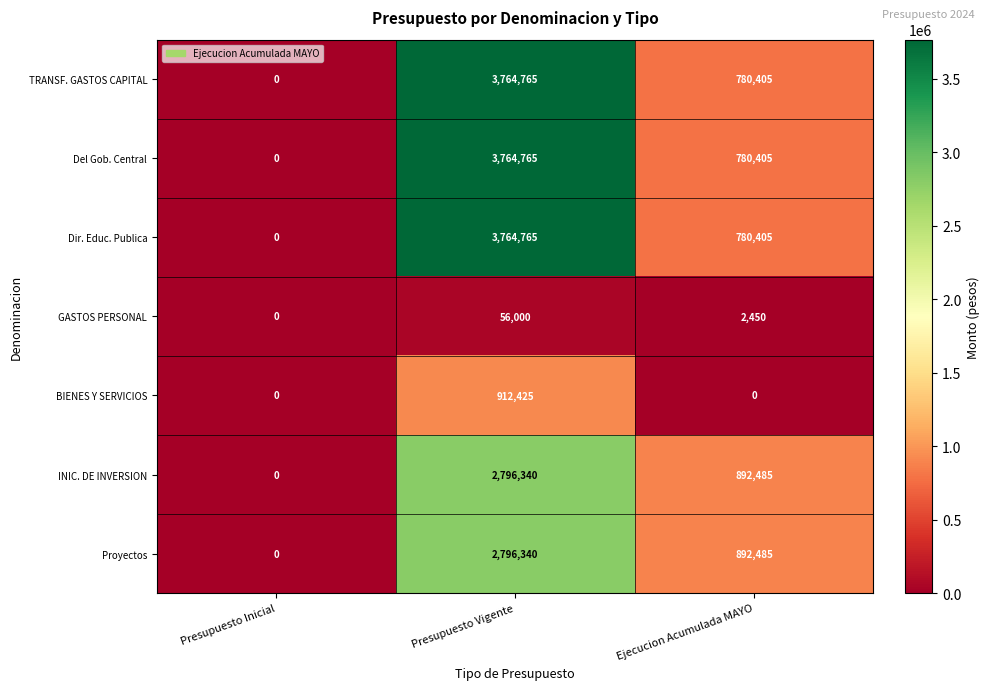

What is the difference between the TRANSF. GASTOS CAPITAL values at Presupuesto Inicial and Ejecucion Acumulada MAYO?

780405